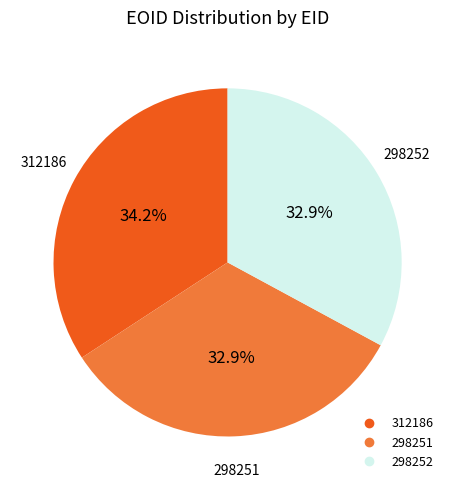

Is the sum of 298252 and 298251 greater than half?

Yes